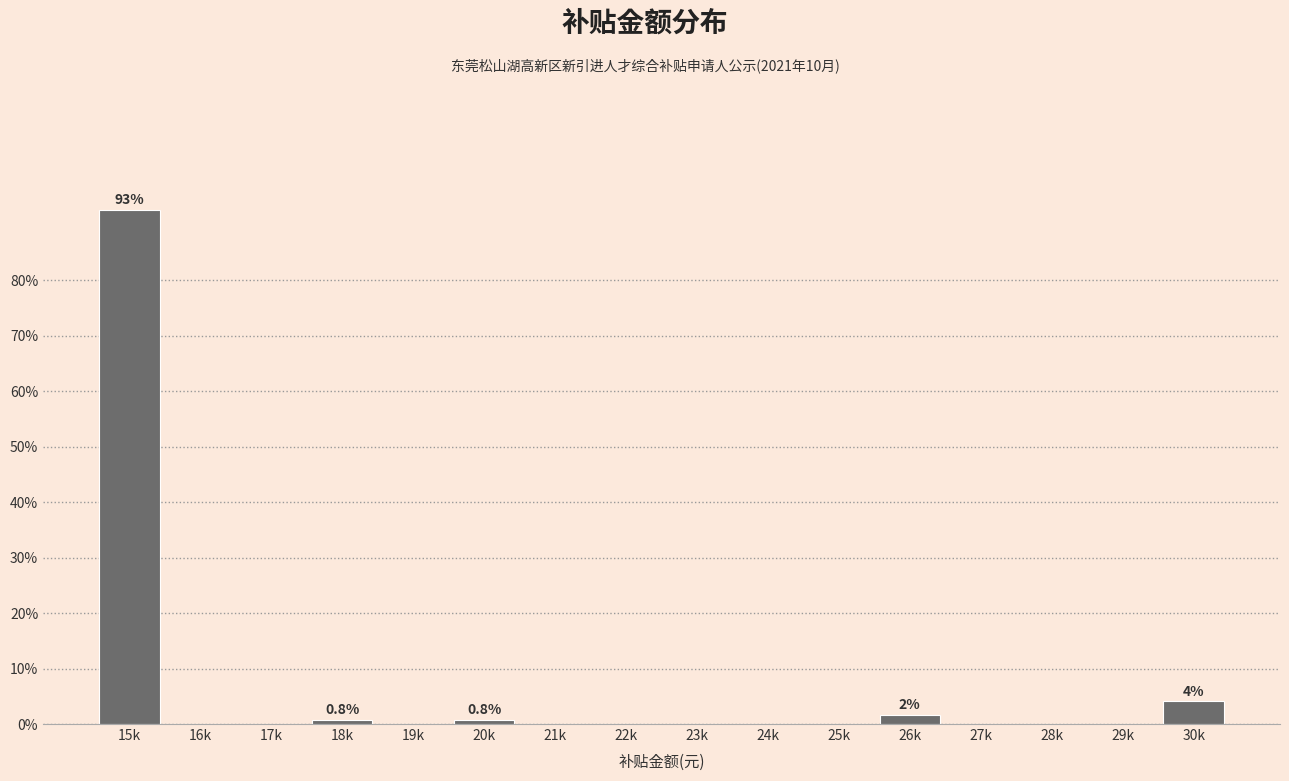

Reading left to right, what are all the values shown in this chart?

15k=92.7	16k=0.0	17k=0.0	18k=0.8	19k=0.0	20k=0.8	21k=0.0	22k=0.0	23k=0.0	24k=0.0	25k=0.0	26k=1.6	27k=0.0	28k=0.0	29k=0.0	30k=4.1